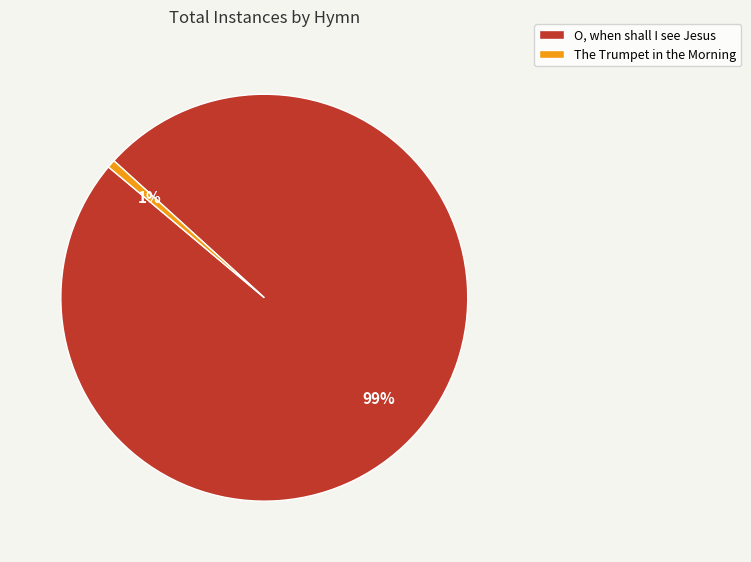

What is the majority slice?

O, when shall I see Jesus